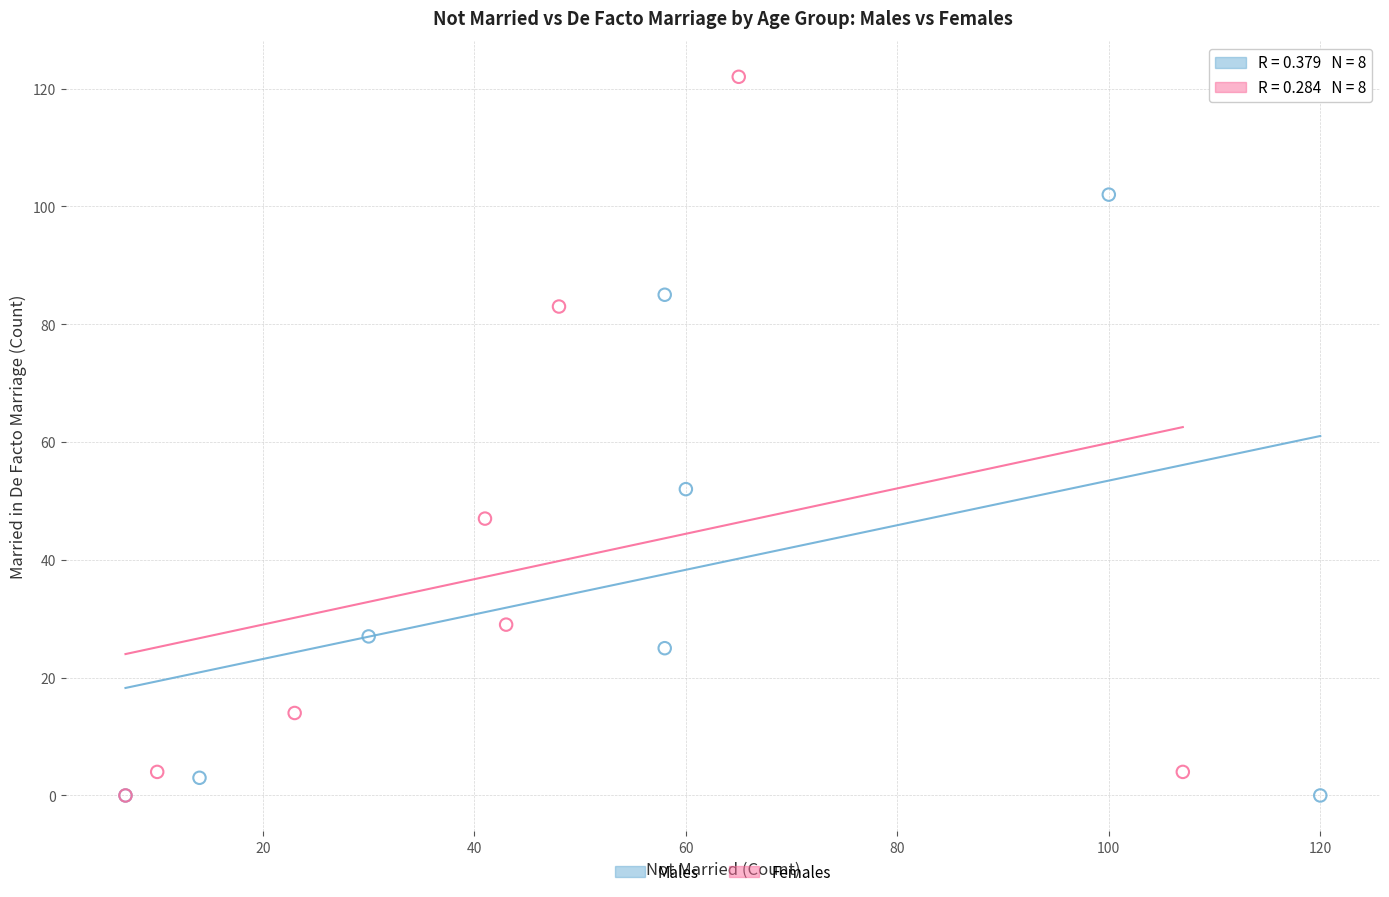

What are all the series names shown in the legend?

Males, Females